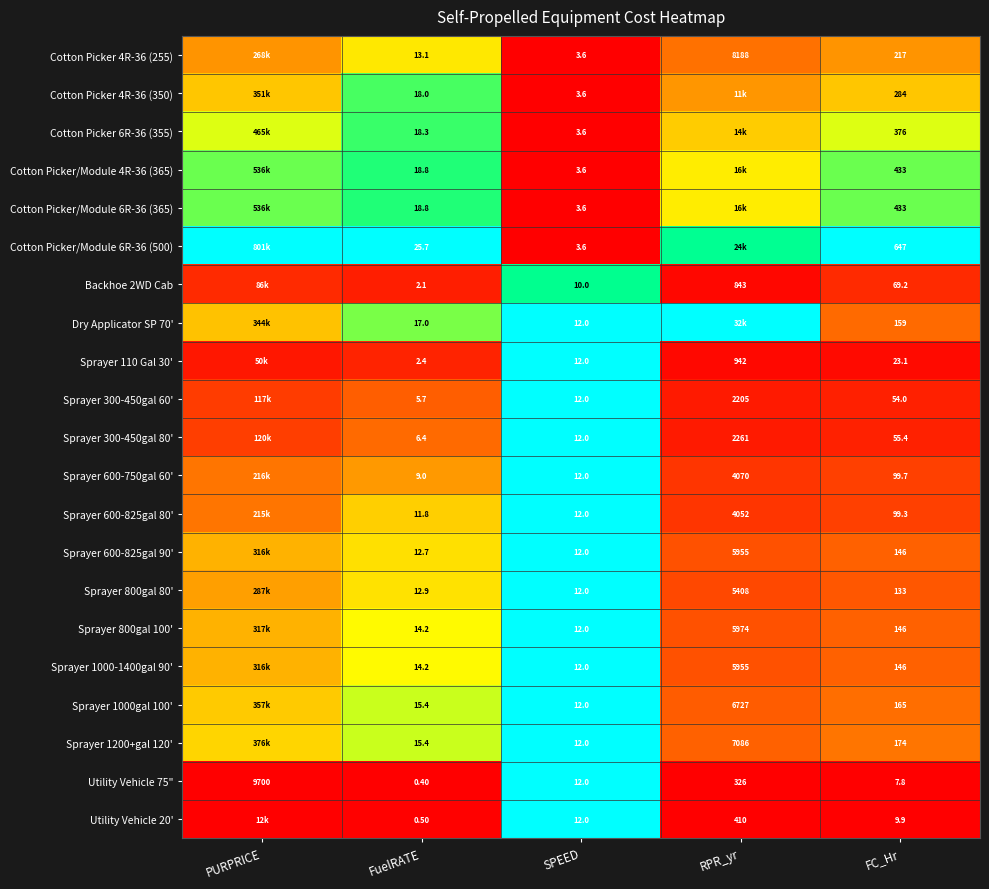

Is the value of Sprayer 600-750gal 60' at FC_Hr greater than the value of Sprayer 110 Gal 30' at RPR_yr?

No